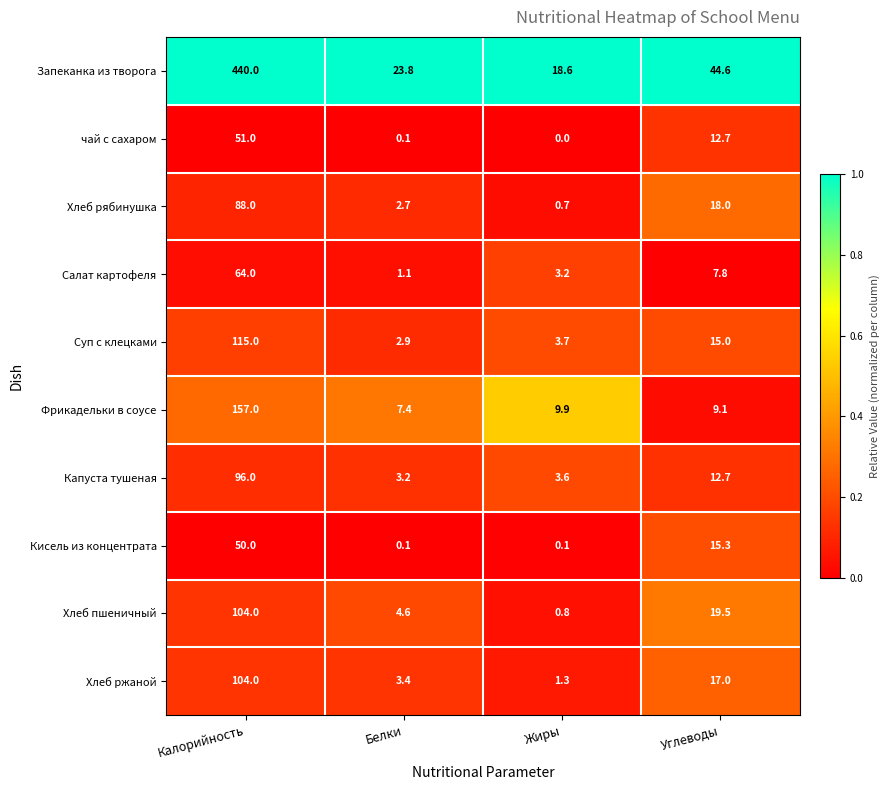

What is the total value across all series at Калорийность?

1269.0